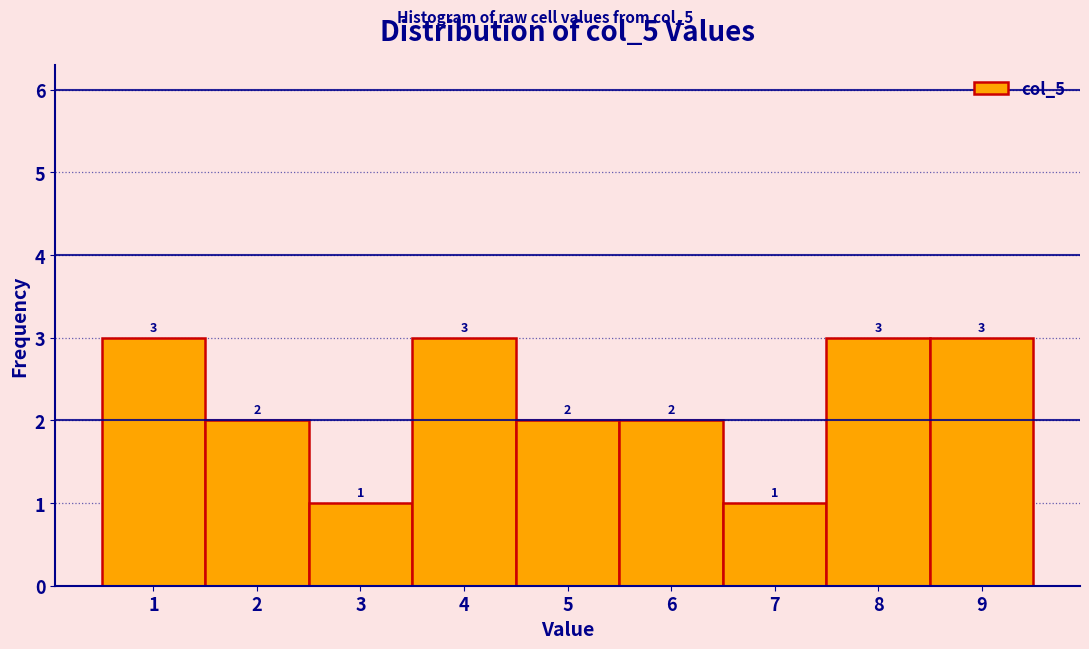

Reading left to right, transcribe this chart: for each bar, give the range it covers on the x-axis and its height.

0.5 to 1.5: 3
1.5 to 2.5: 2
2.5 to 3.5: 1
3.5 to 4.5: 3
4.5 to 5.5: 2
5.5 to 6.5: 2
6.5 to 7.5: 1
7.5 to 8.5: 3
8.5 to 9.5: 3